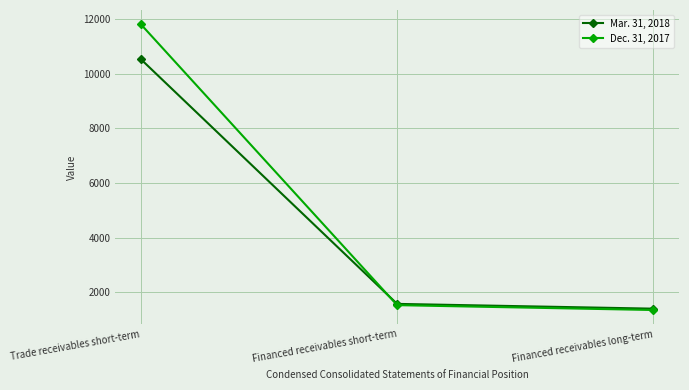

What is the minimum value shown in the chart?

1357